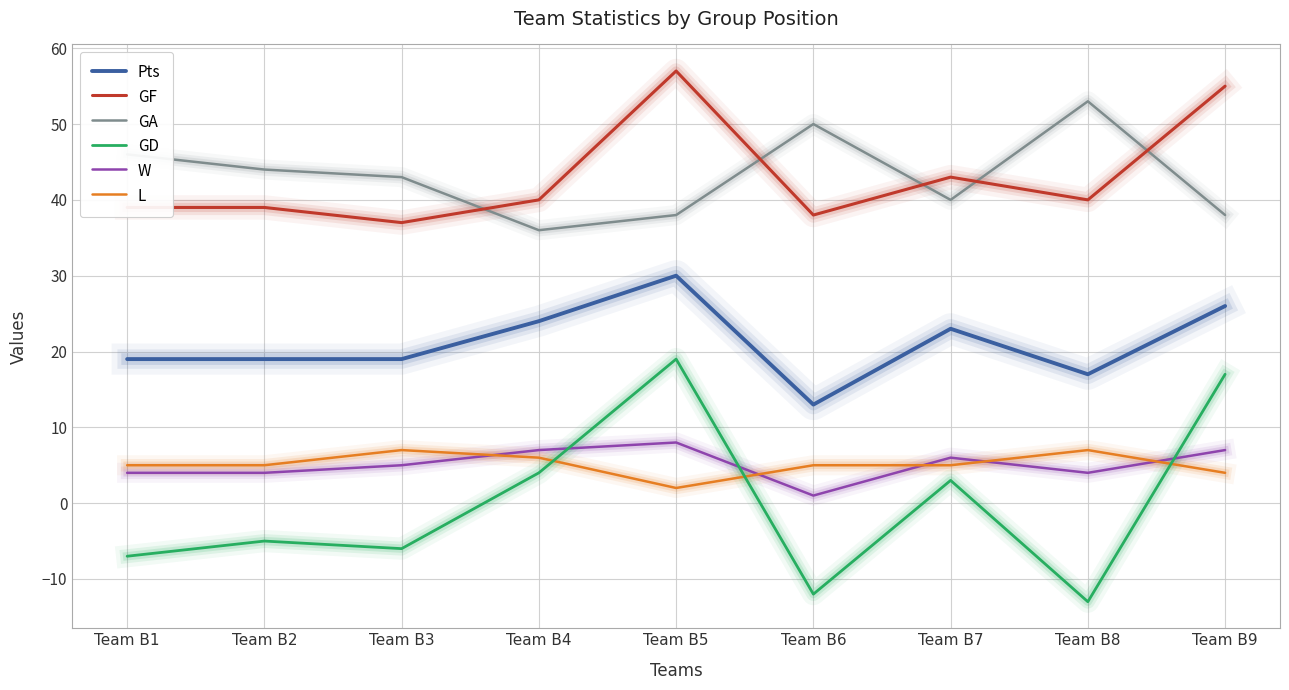

Which series has the widest spread of values?

GD